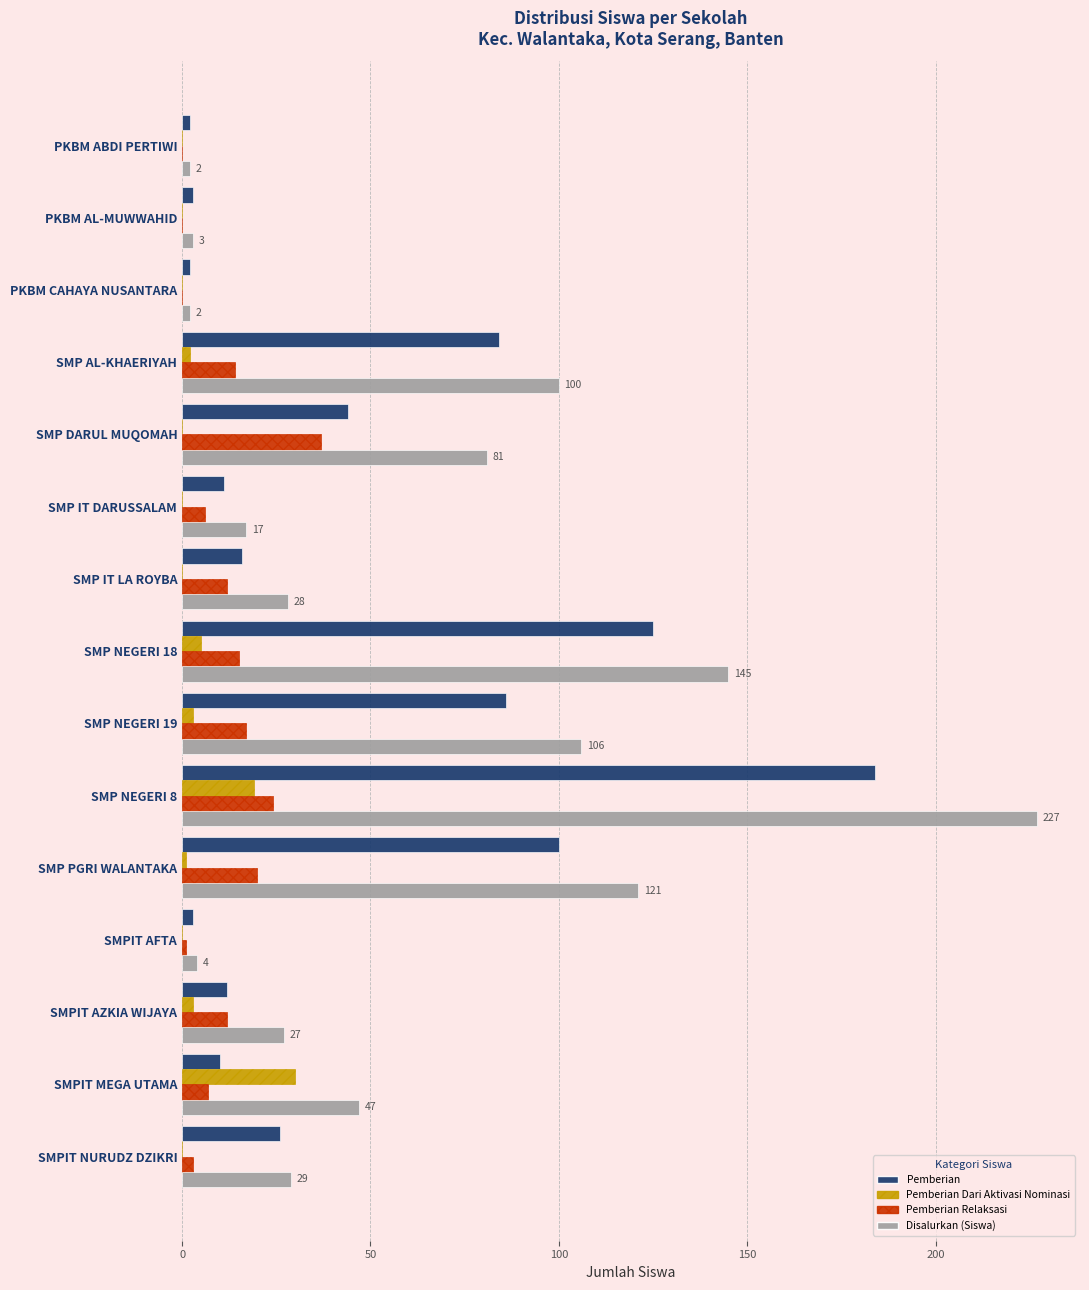

What are all the series names shown in the legend?

Pemberian, Pemberian Dari Aktivasi Nominasi, Pemberian Relaksasi, Disalurkan (Siswa)